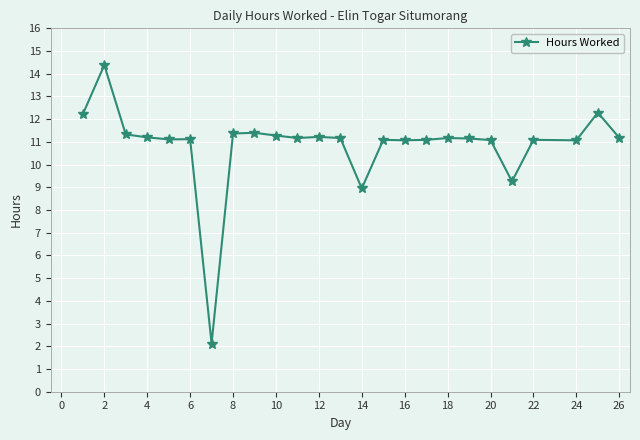

What is the minimum value shown in the chart?

2.1